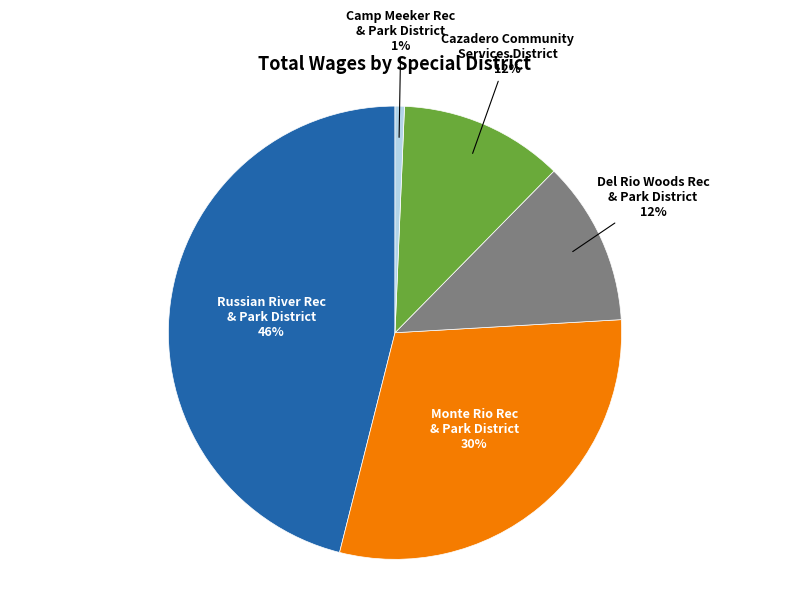

Which category has the biggest portion of the pie?

Russian River Rec & Park District